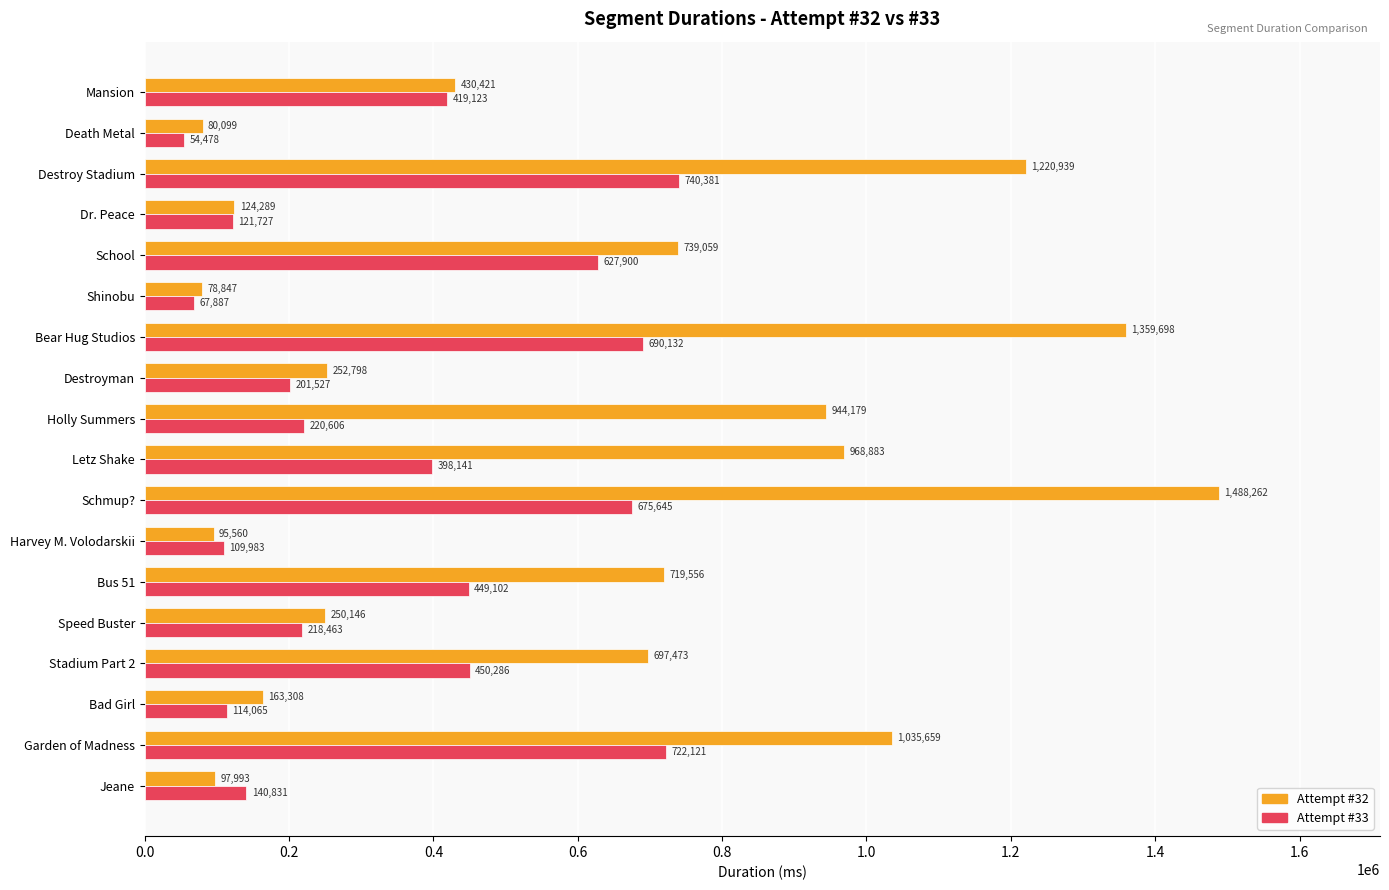

Rank the series by their average value, from lowest to highest.

Attempt #33, Attempt #32